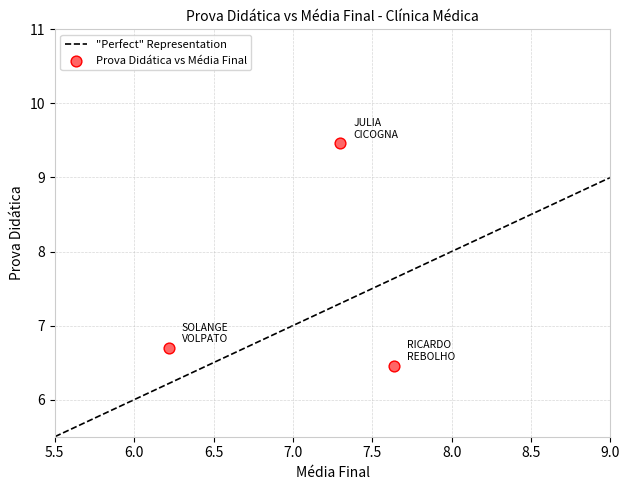

What is the range of X values (max minus min)?

1.4